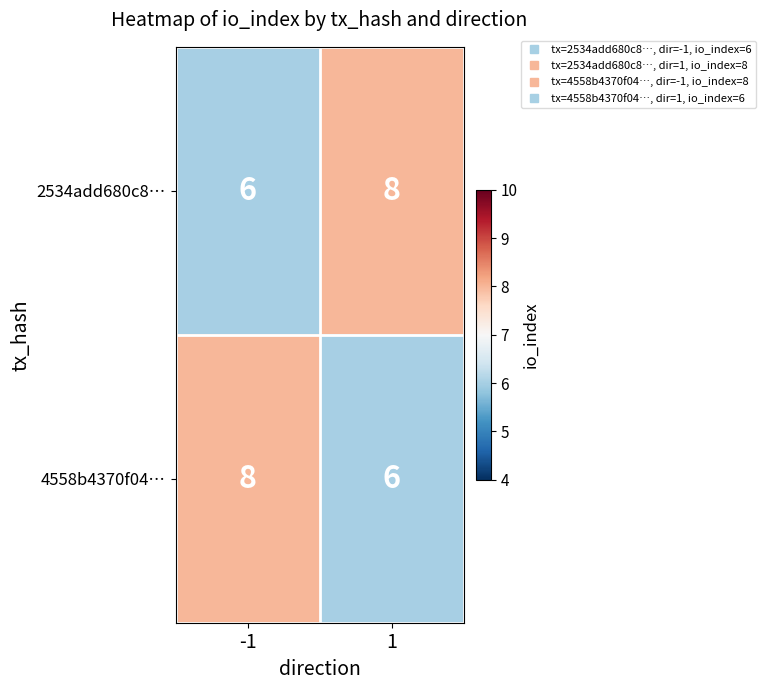

True or false: 2534add680c8… has a value of 8 at 1.

True